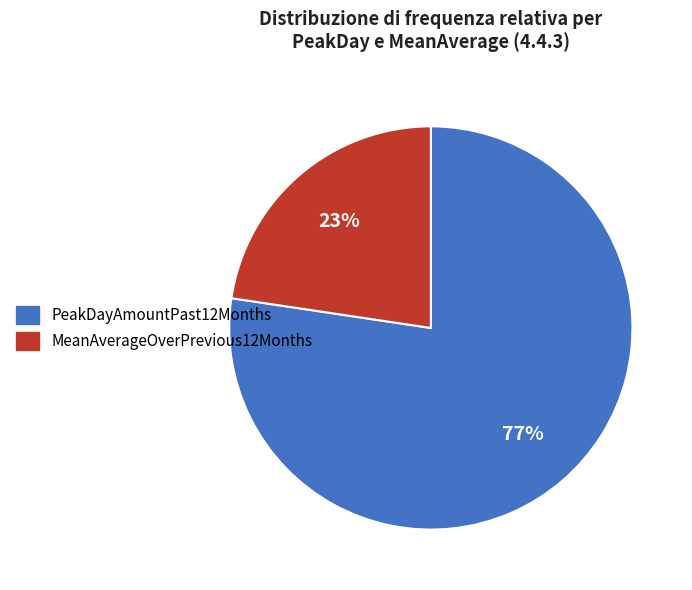

Count the number of slices in the pie.

2